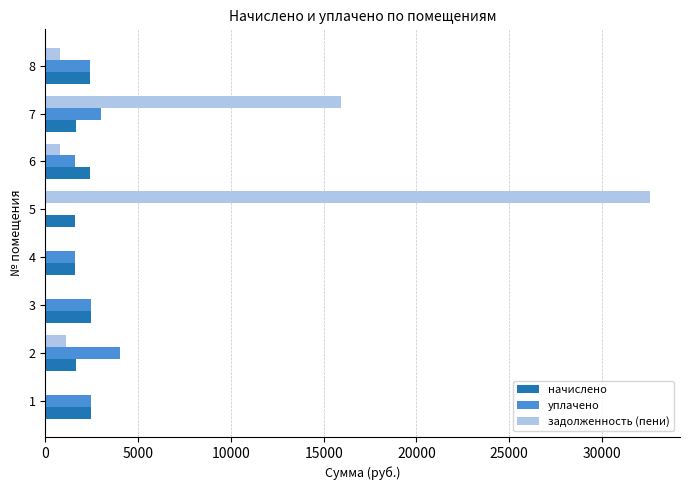

The value of уплачено at 8 is 2426.9. True or false?

True